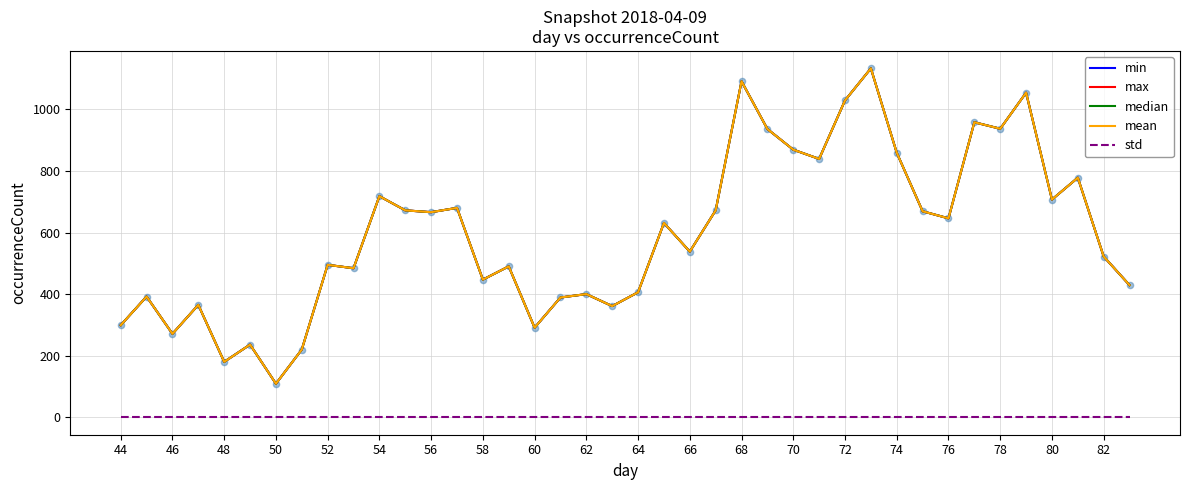

At how many categories does at least one series exceed 368?

31